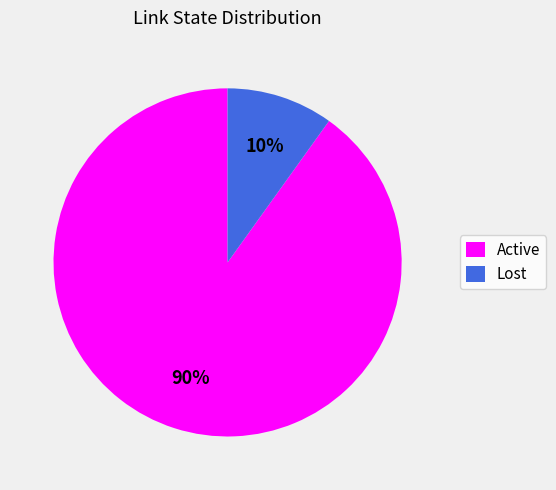

Rank the categories by value from lowest to highest.

Lost, Active